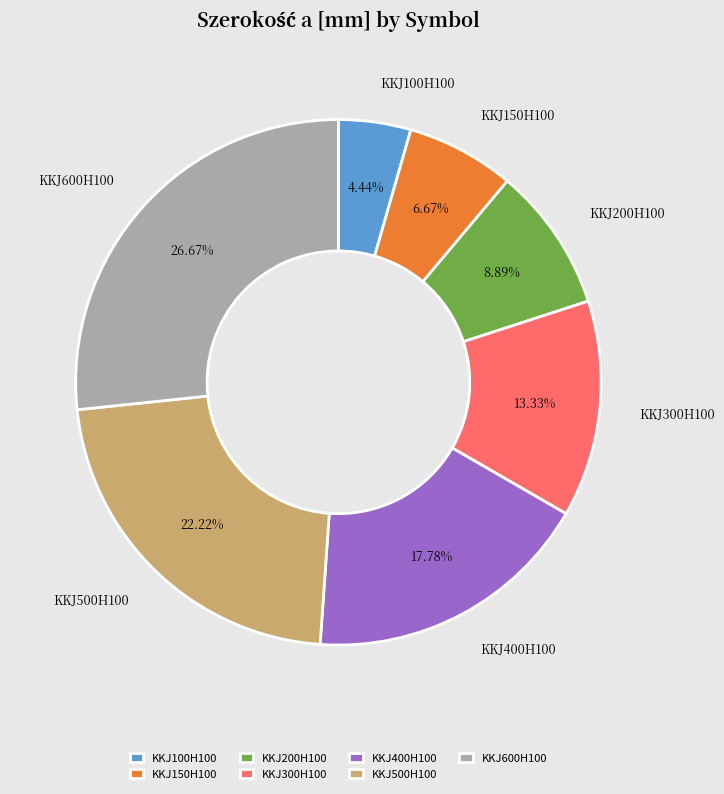

How many slices are in this pie chart?

7